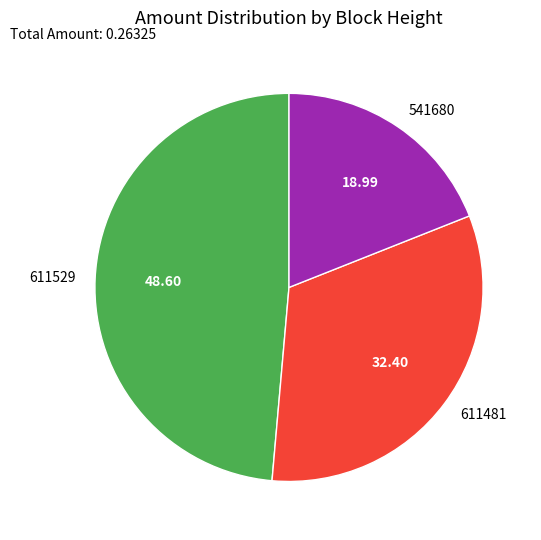

Between 611481 and 611529, which is larger?

611529